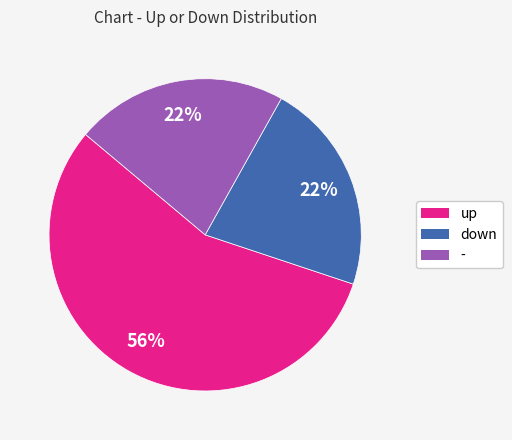

Which category has the biggest portion of the pie?

up